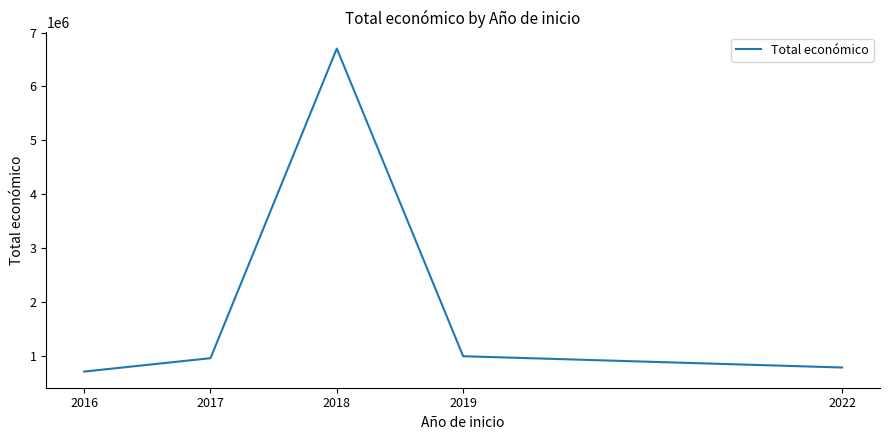

Which has a higher value, 2016 or 2019?

2019